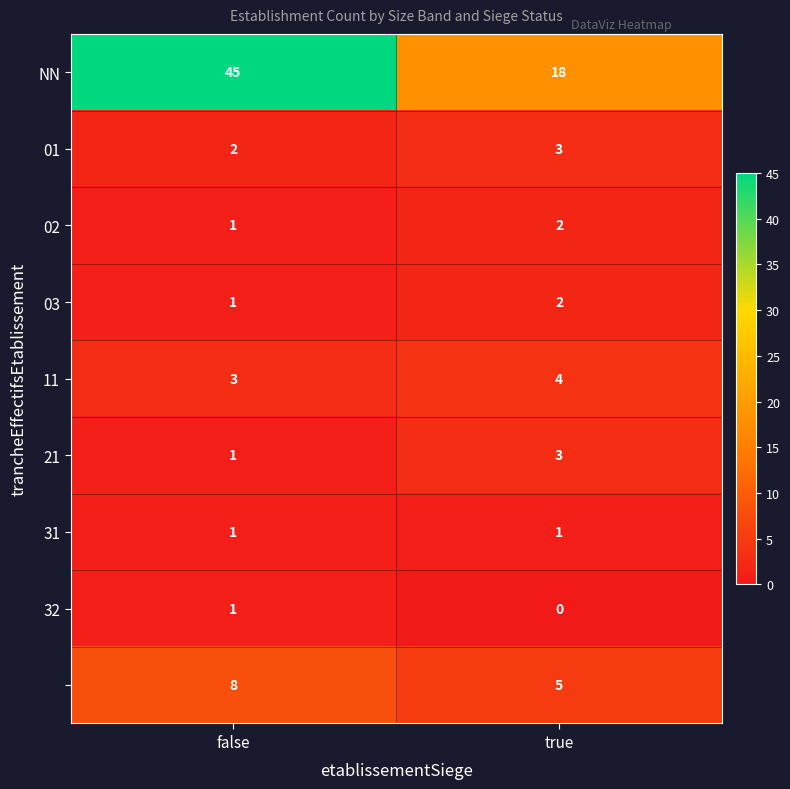

At which category is the sum across all series the highest?

false